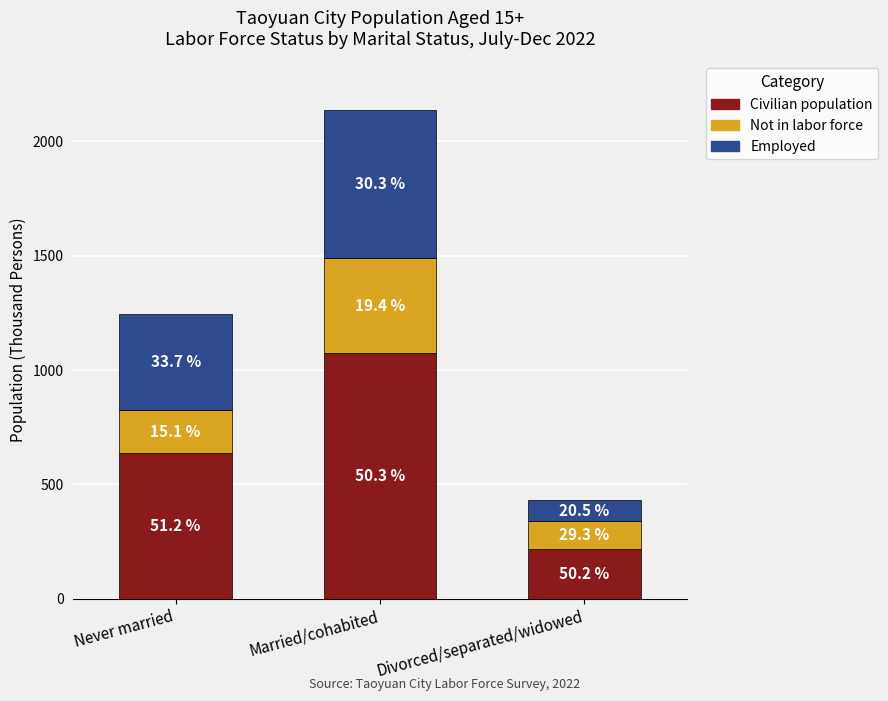

What is the approximate value of Not in labor force at Divorced/separated/widowed?

126